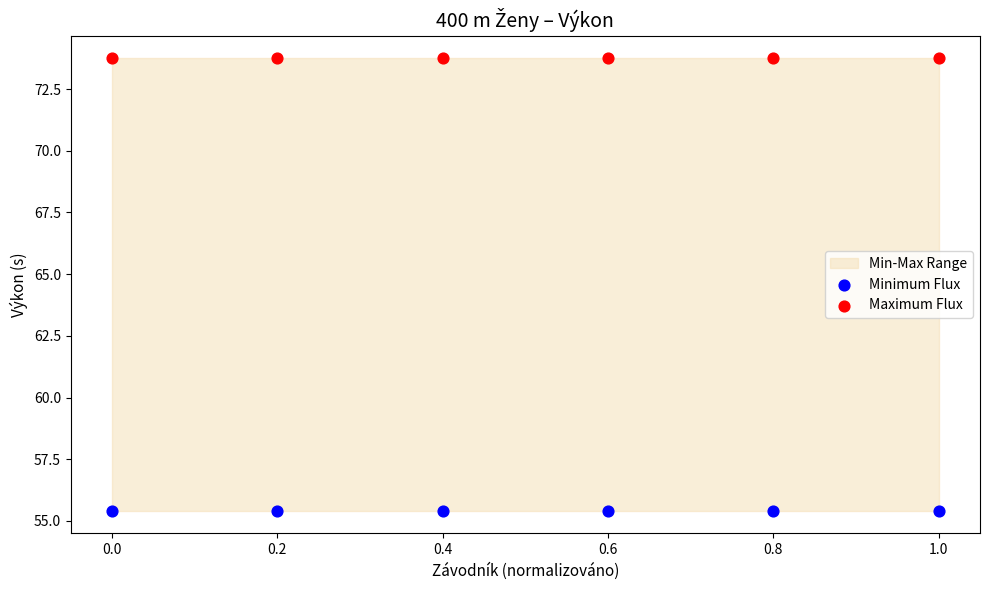

Which series contains the highest Y value?

Maximum Flux